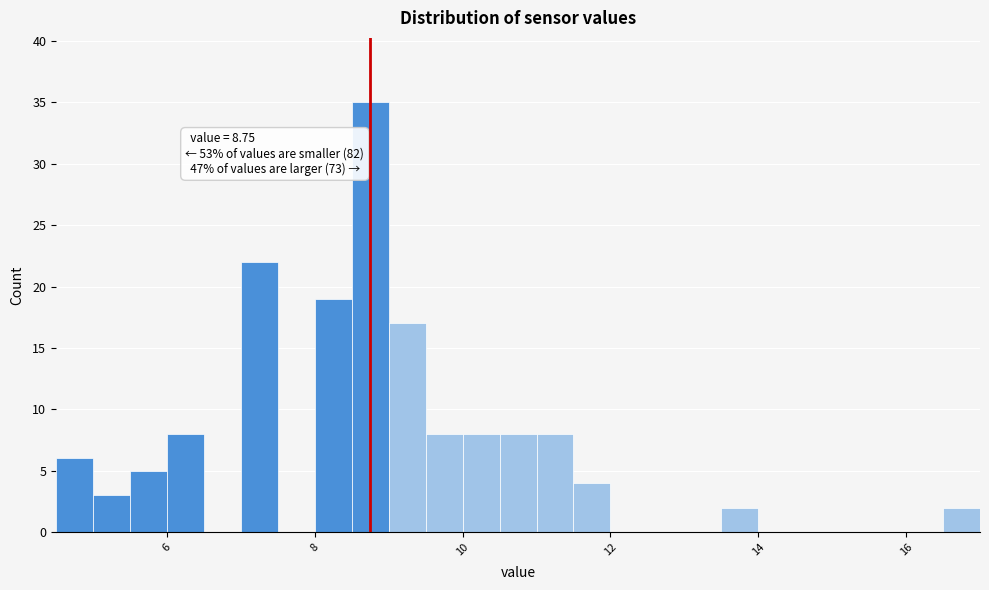

Read against the x-axis, roughly where is the centre of the tallest bar?

8.8